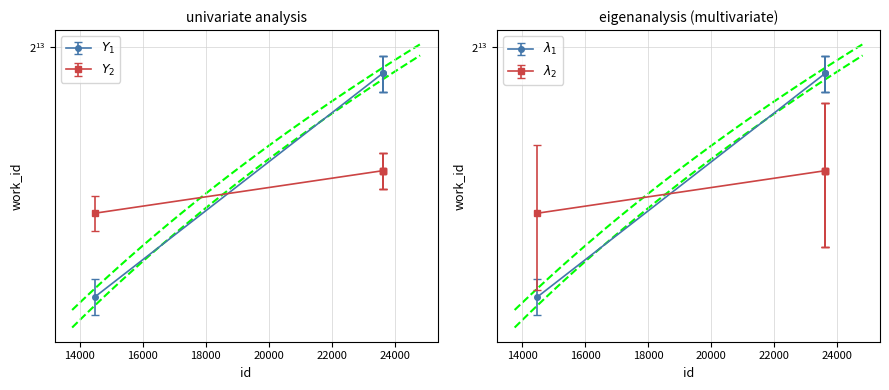

What is the value of the 1st point from the left?

5233.1